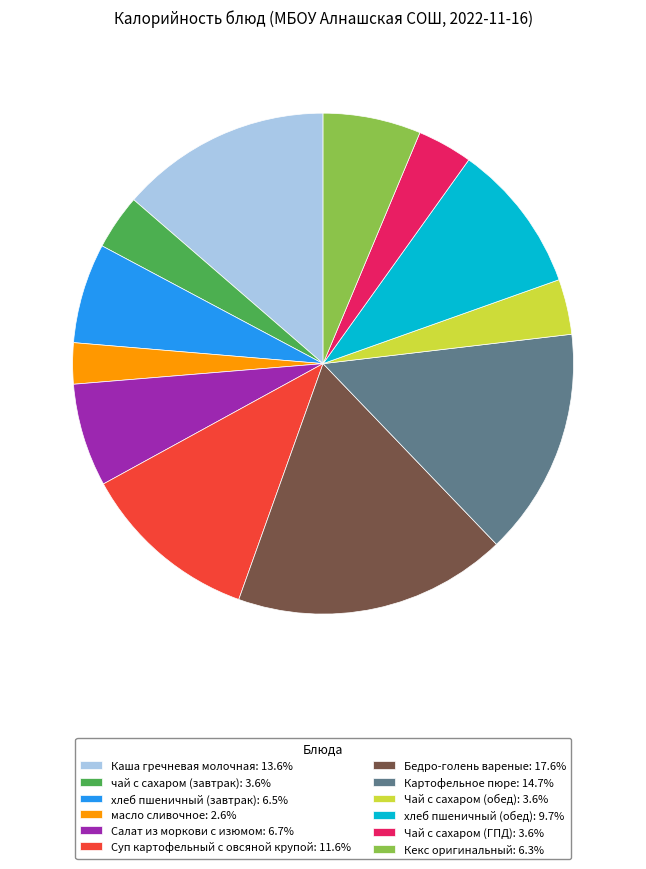

What is the ratio of the value at Картофельное пюре: 14.7% to the value at Кекс оригинальный: 6.3%?

2.3